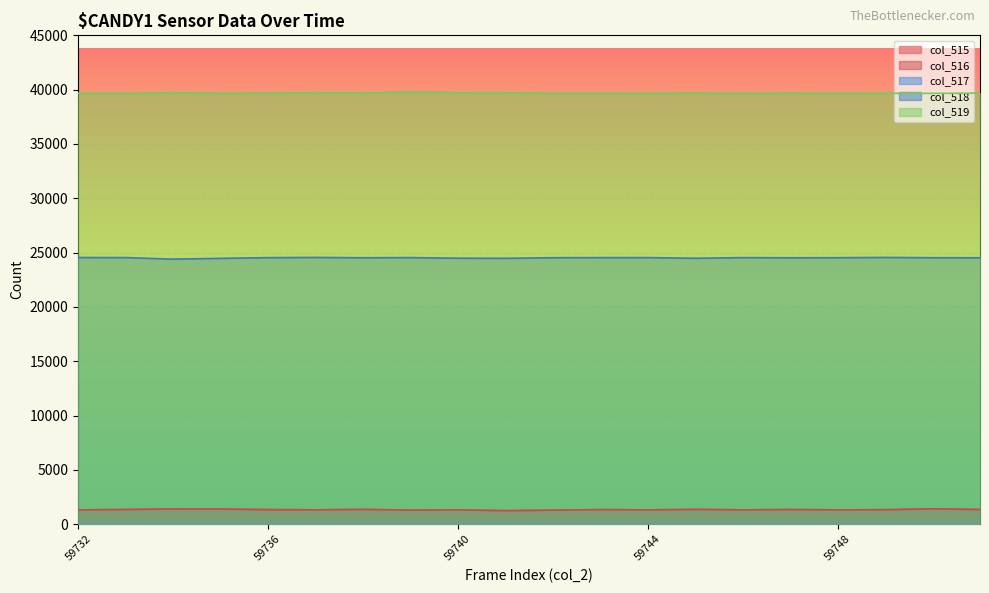

Is it true that col_516 equals 1416 at 59750?

True